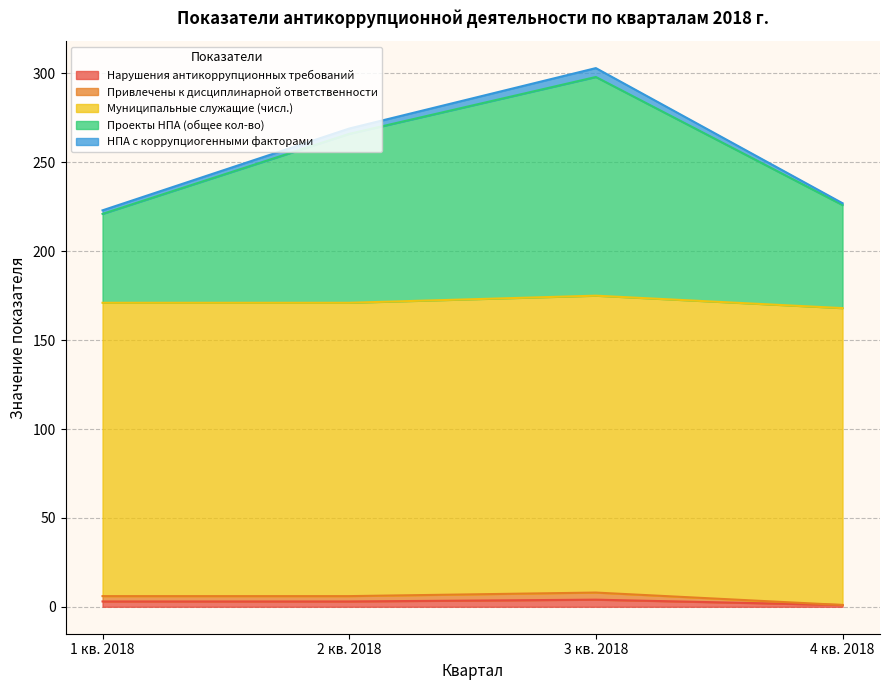

The value of Нарушения антикоррупционных требований at 2 кв. 2018 is 3. True or false?

True